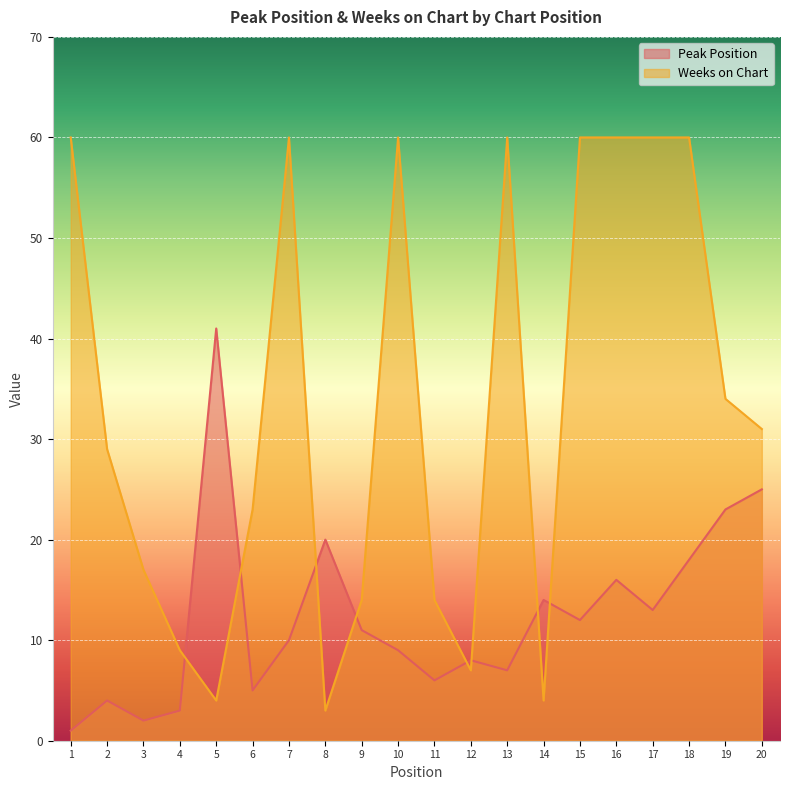

At which category is the sum across all series the highest?

18